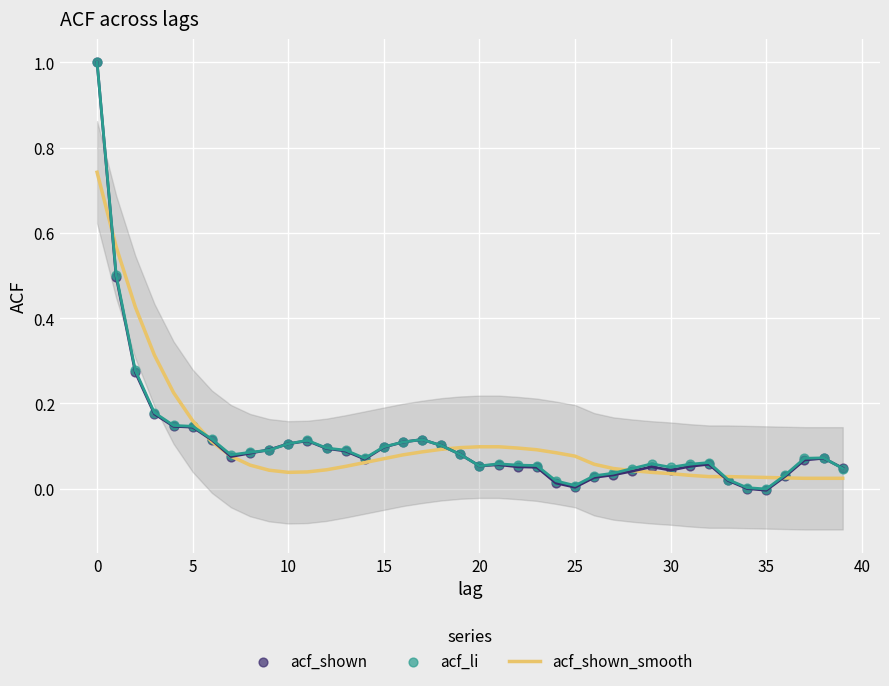

What are all the series names shown in the legend?

acf_shown_smooth, acf_shown, acf_li